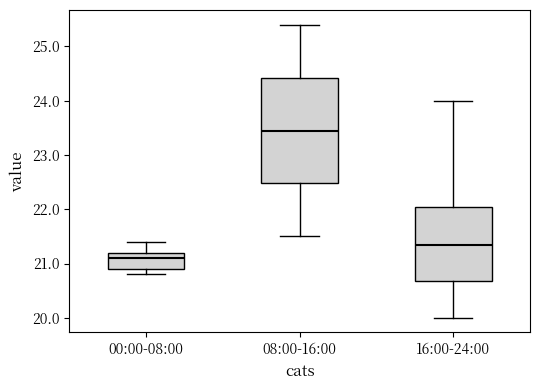

Which box has the highest median line?

08:00-16:00